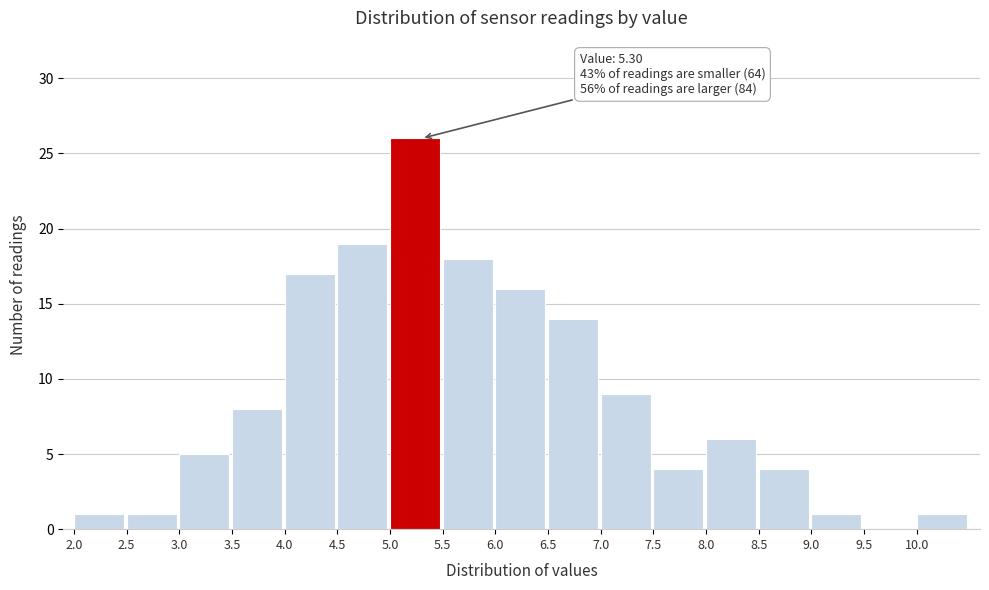

Which range on the x-axis has the tallest bar?

5.0 to 5.5